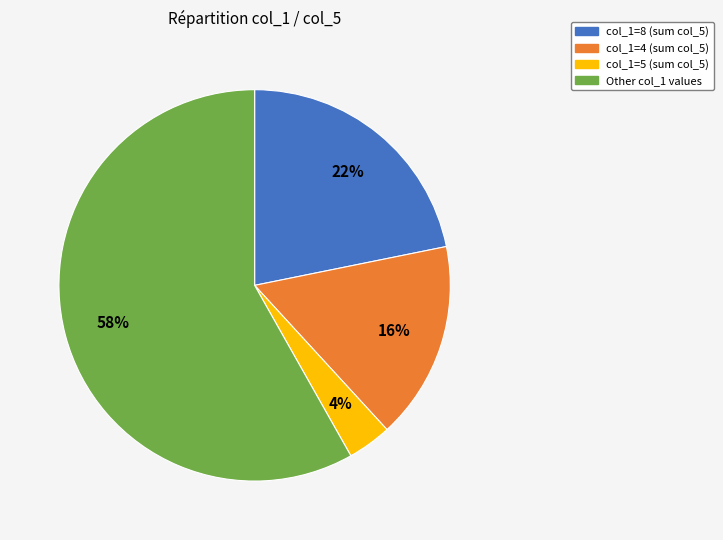

To the nearest percent, what is the average slice percentage?

25%